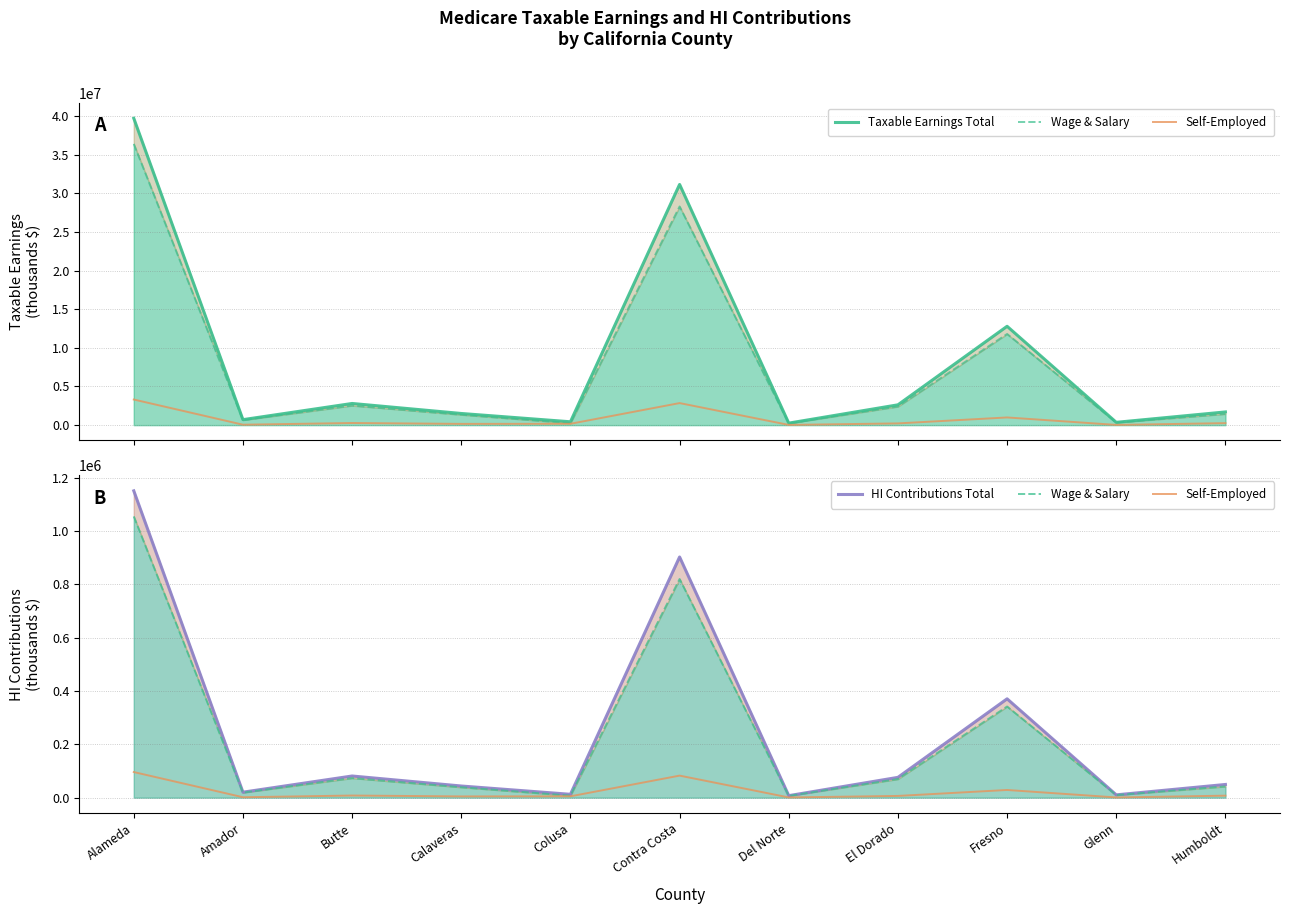

True or false: Wage & Salary and HI Contributions Total cross at least once.

False